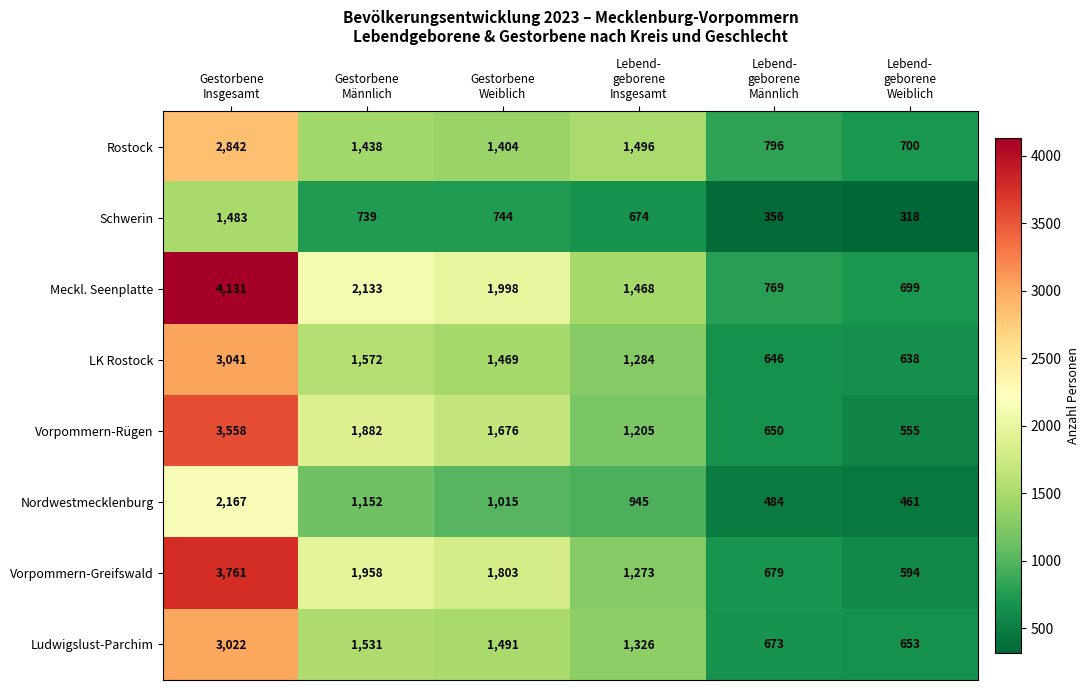

What is the difference between the second highest and second lowest values in the Schwerin series?

388